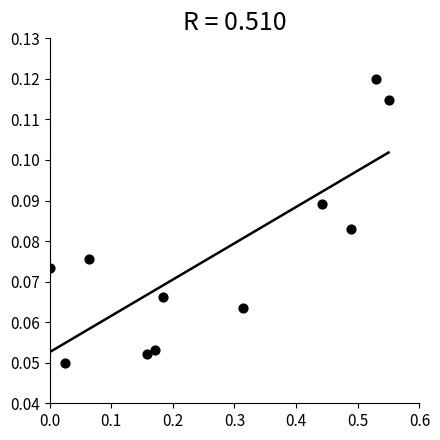

What is the average X value?

0.3